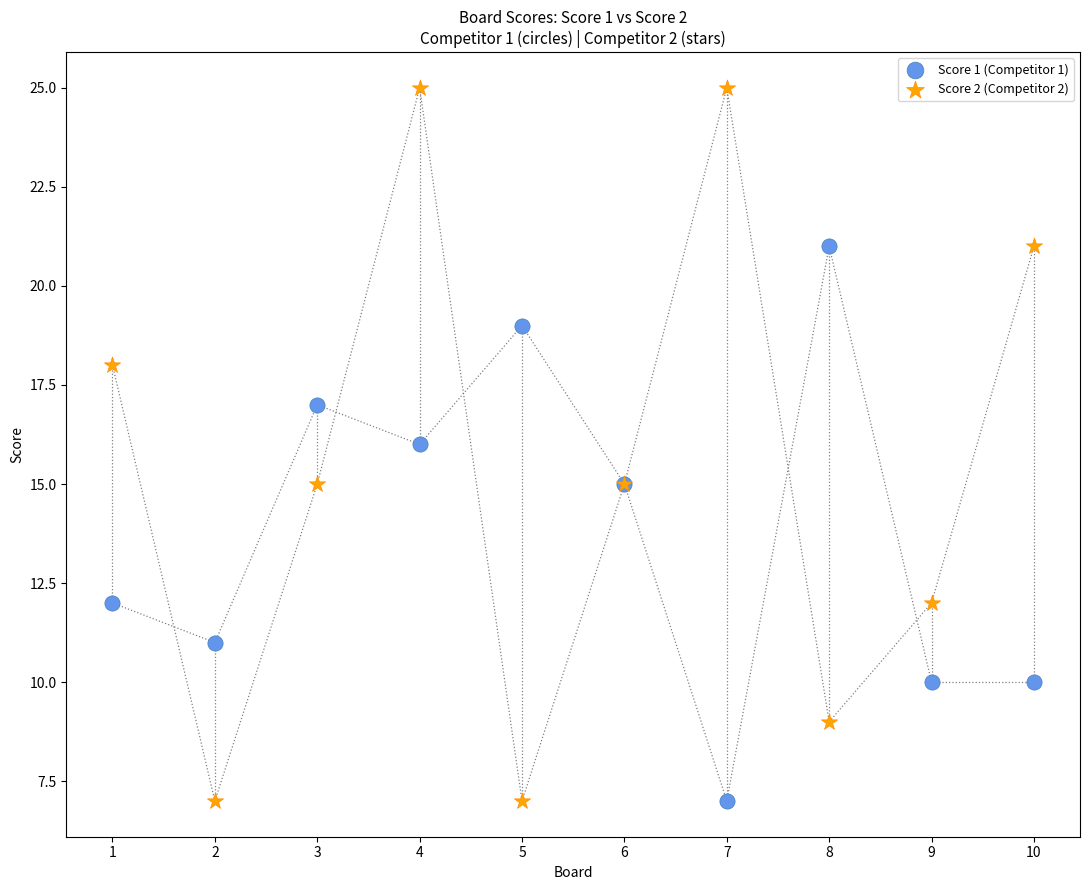

Which series contains the highest Y value?

Score 2 (Competitor 2)